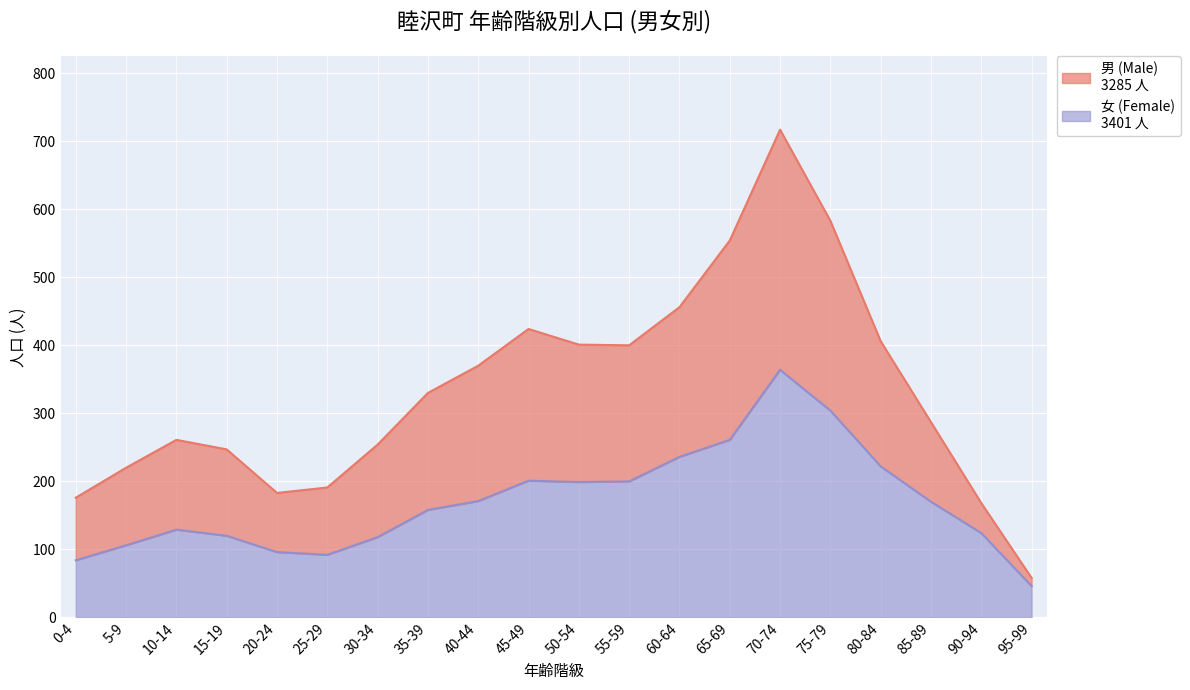

Count the number of data series in this chart.

2